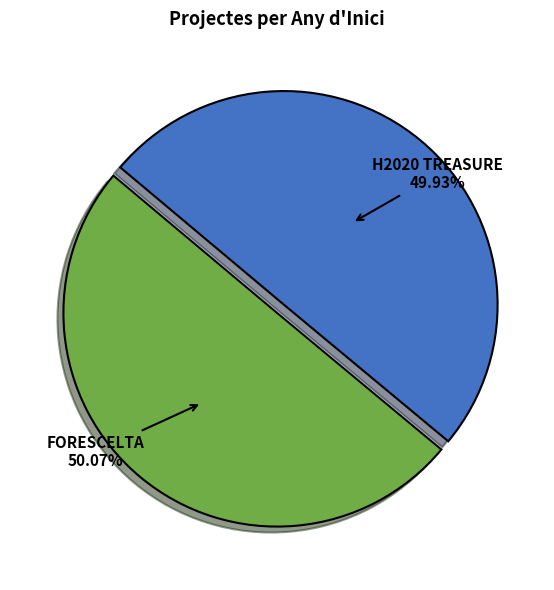

What is the ratio of the value at FORESCELTA to the value at H2020 TREASURE?

1.0